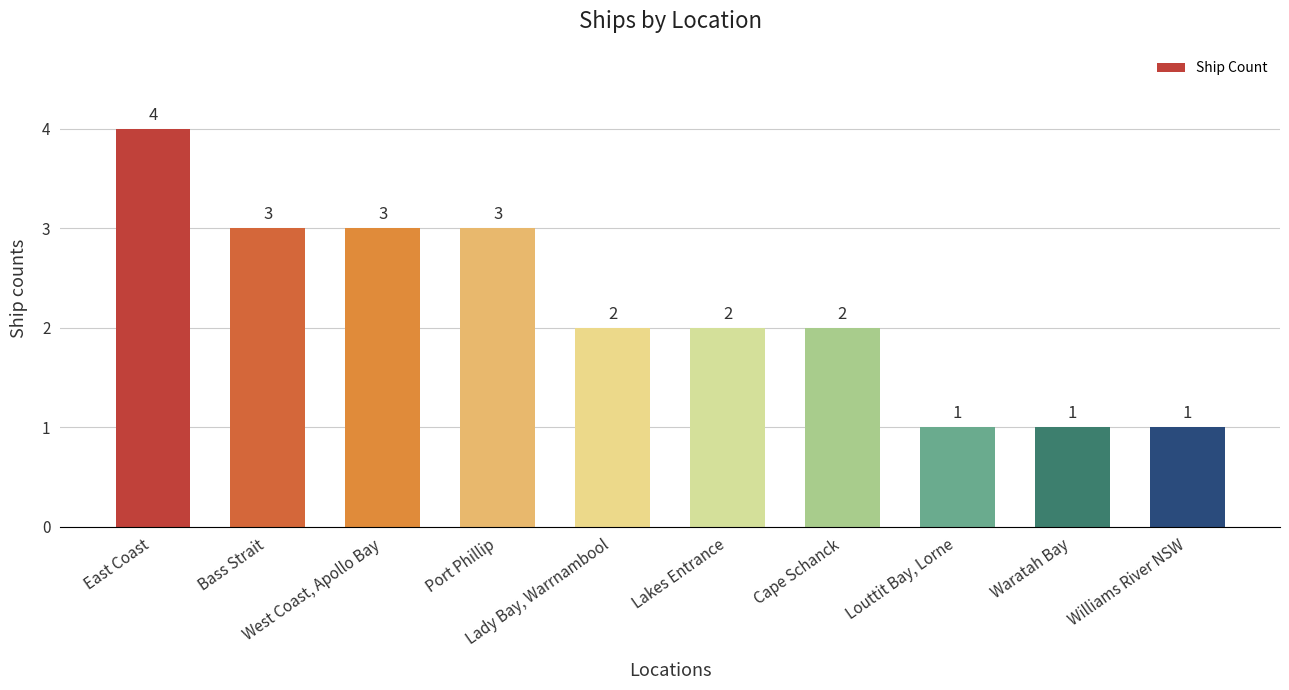

Approximately how many times larger is the value at Louttit Bay, Lorne compared to Lakes Entrance?

0.5